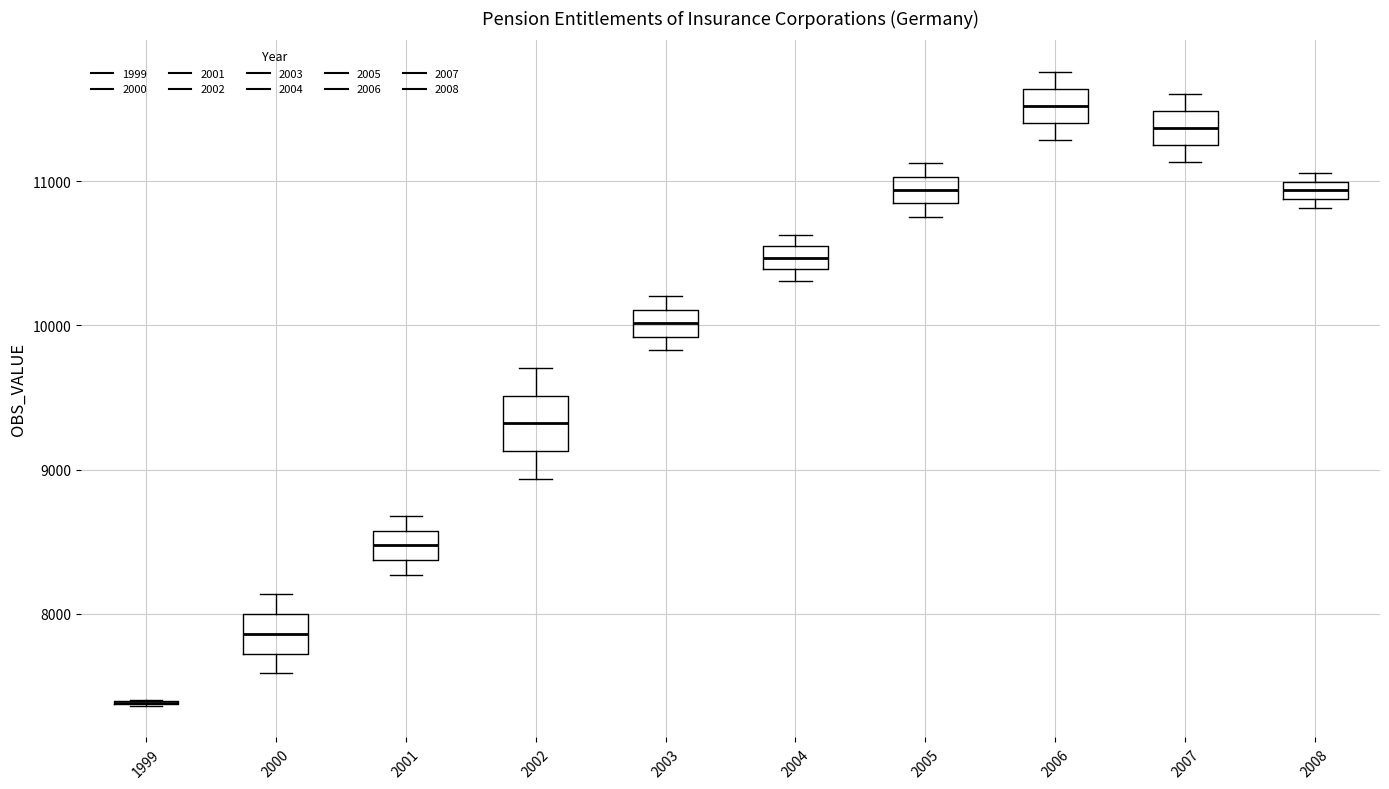

Which box is the tallest, from its lower edge to its upper edge?

2002